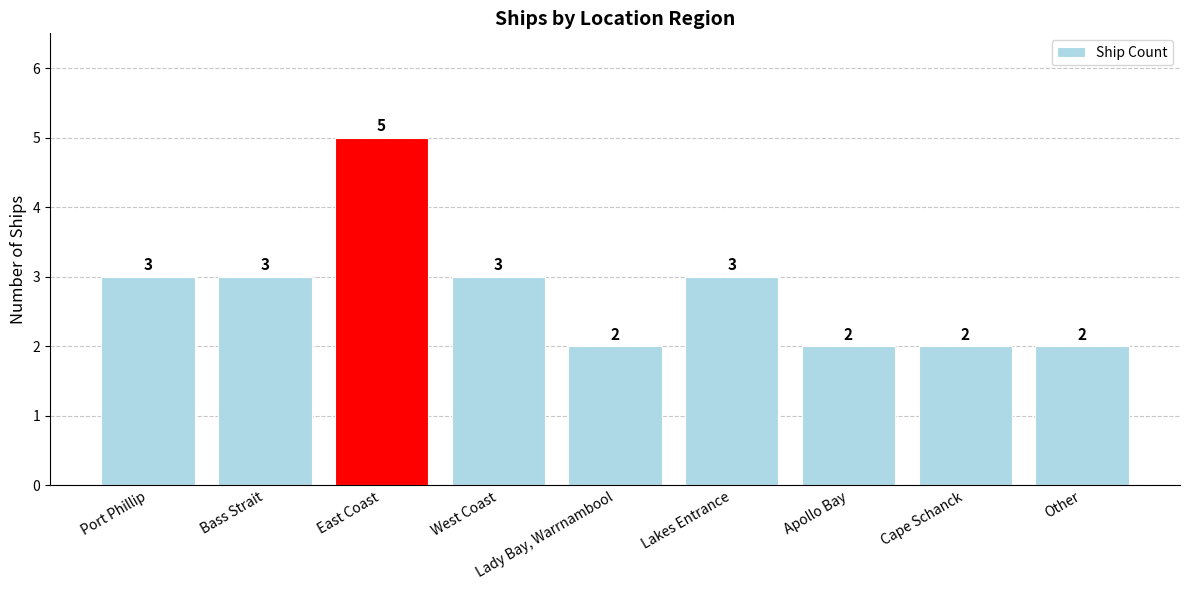

How many data points are less than 3?

4